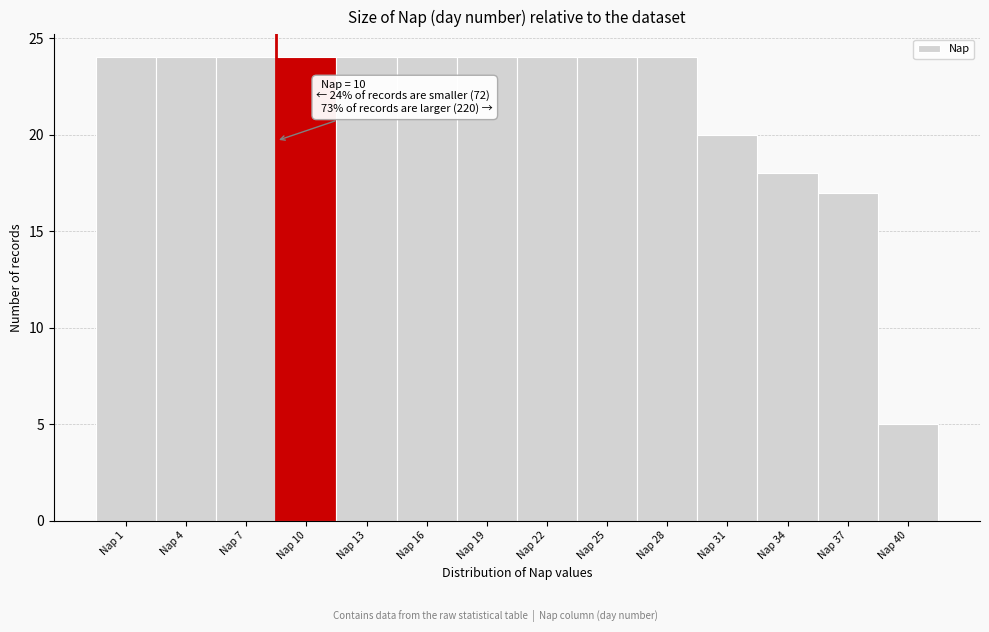

Reading left to right, what are all the values shown in this chart?

Nap 1=24	Nap 4=24	Nap 7=24	Nap 10=24	Nap 13=24	Nap 16=24	Nap 19=24	Nap 22=24	Nap 25=24	Nap 28=24	Nap 31=20	Nap 34=18	Nap 37=17	Nap 40=5